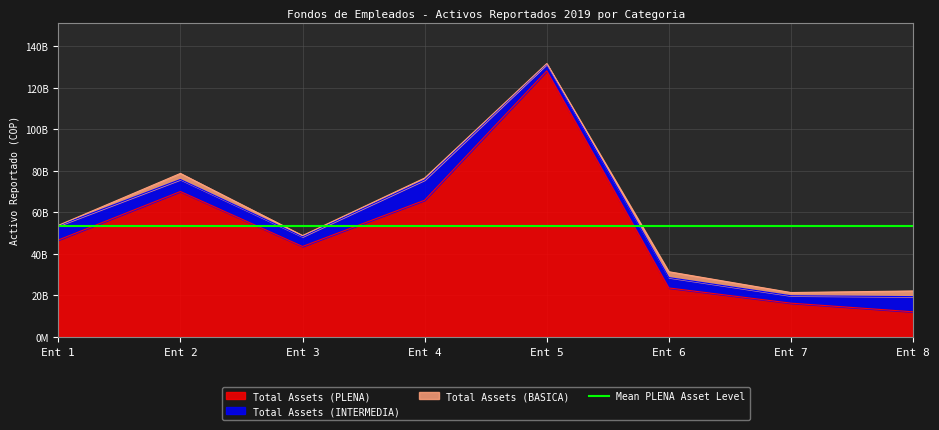

Which series changed the most between 5 and 7?

Total Assets (PLENA)